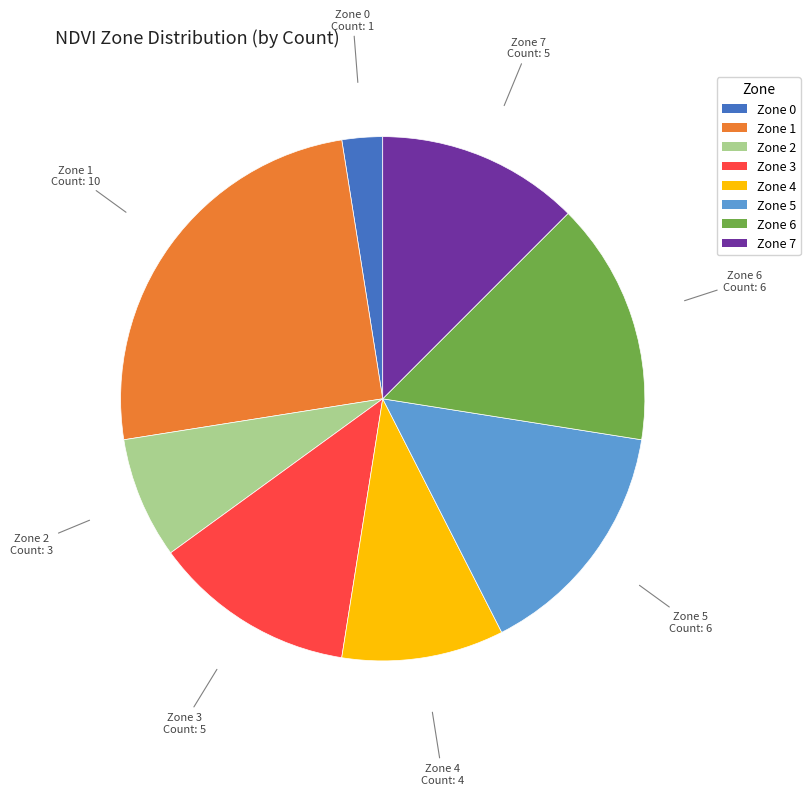

Is there a majority slice in this chart?

No